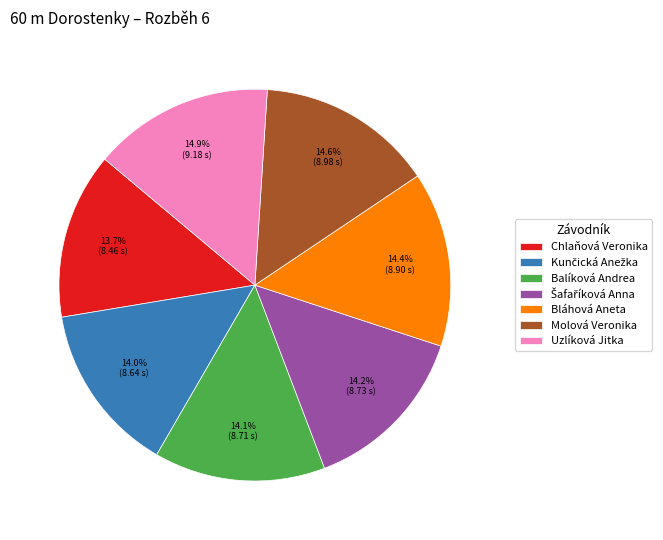

What portion of the pie excludes Molová Veronika?

85.4%